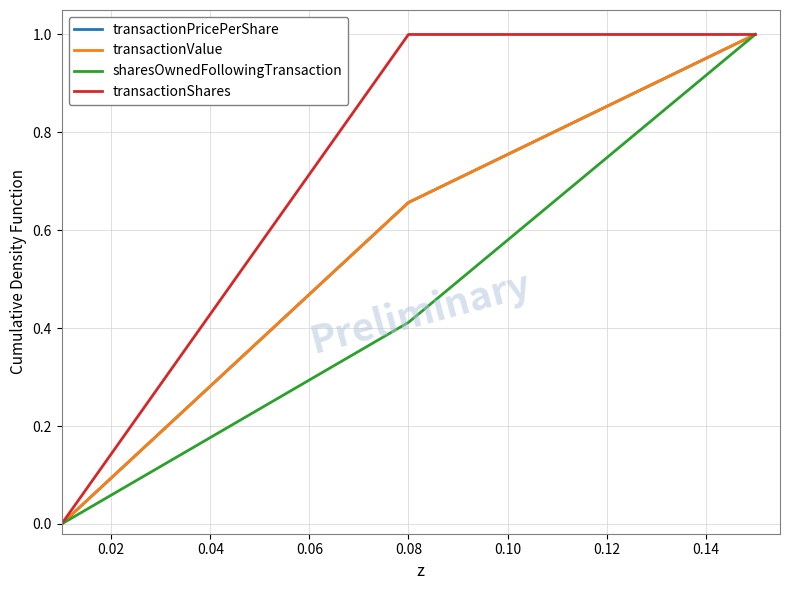

What is the difference between the maximum and minimum values in the sharesOwnedFollowingTransaction series?

1.0